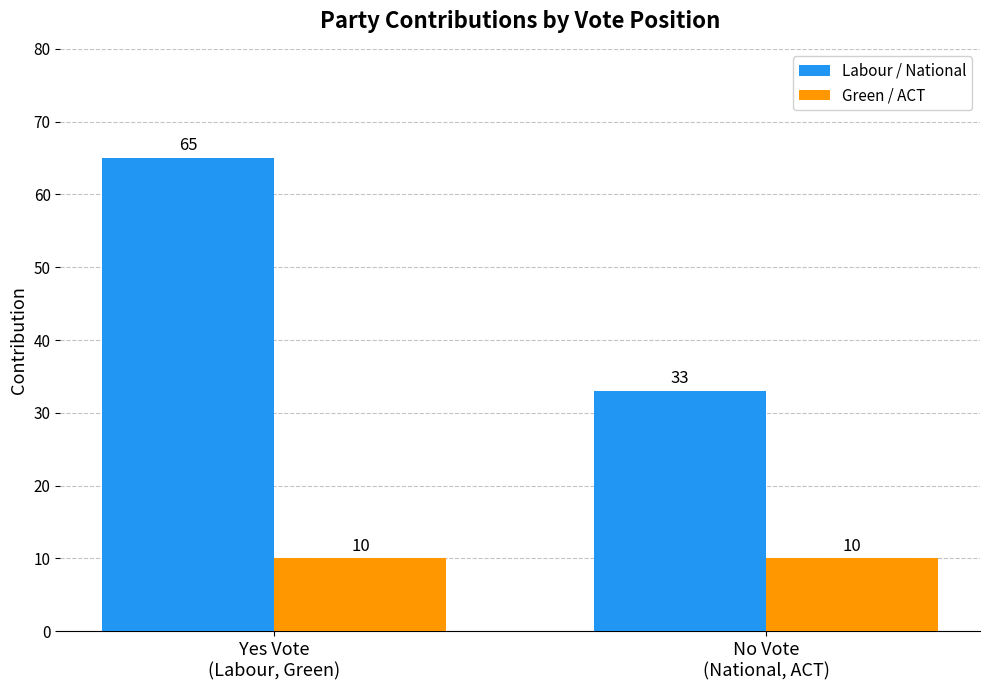

What is the value of the Labour / National bar at the 2nd from the left?

33